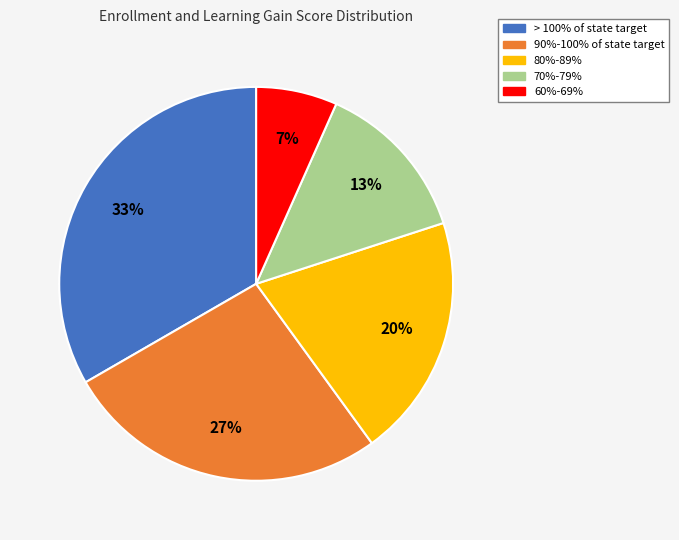

Is there any slice that represents more than half of the pie?

No